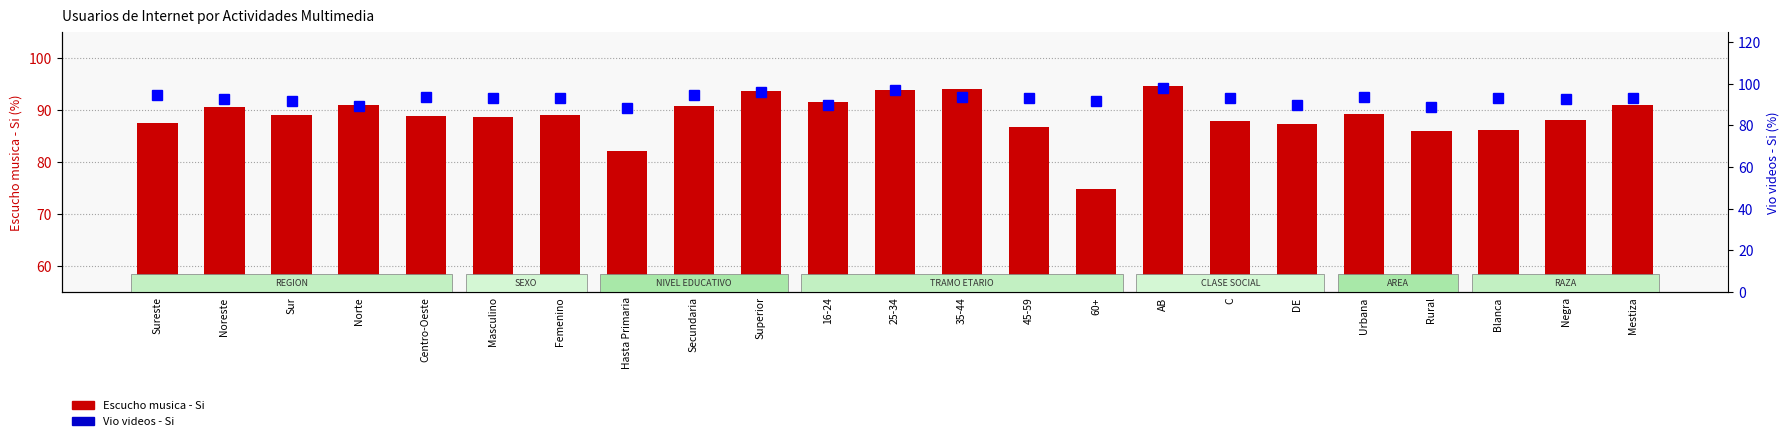

At which category is the sum across all series the highest?

AB